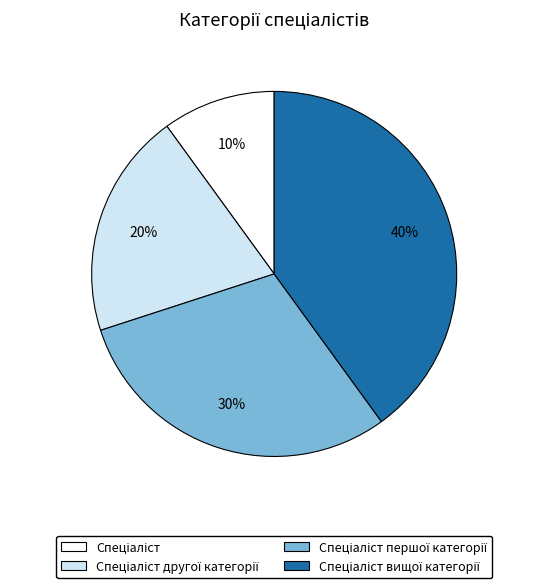

Does any single category account for the majority?

No